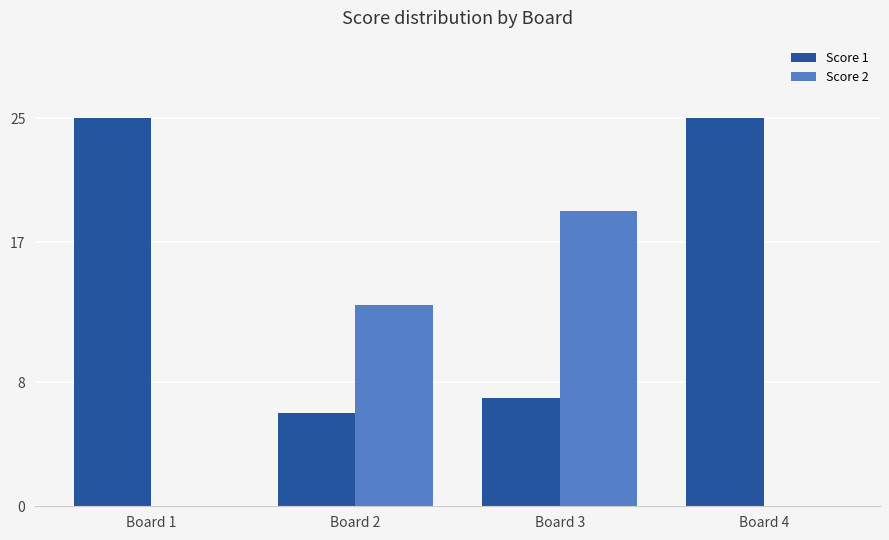

Which category has the highest value in the Score 2 series?

Board 3